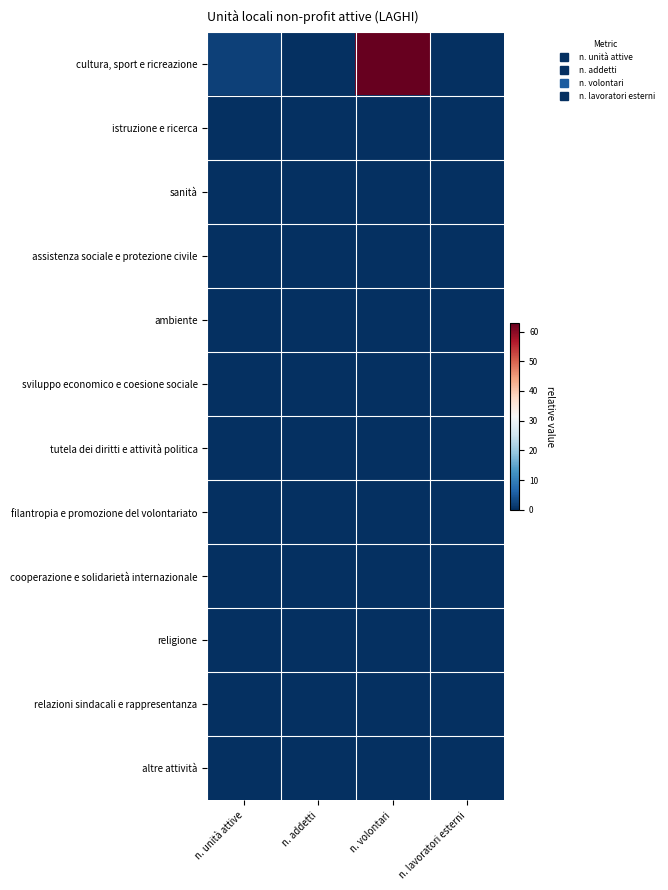

How many distinct data groups are displayed?

12